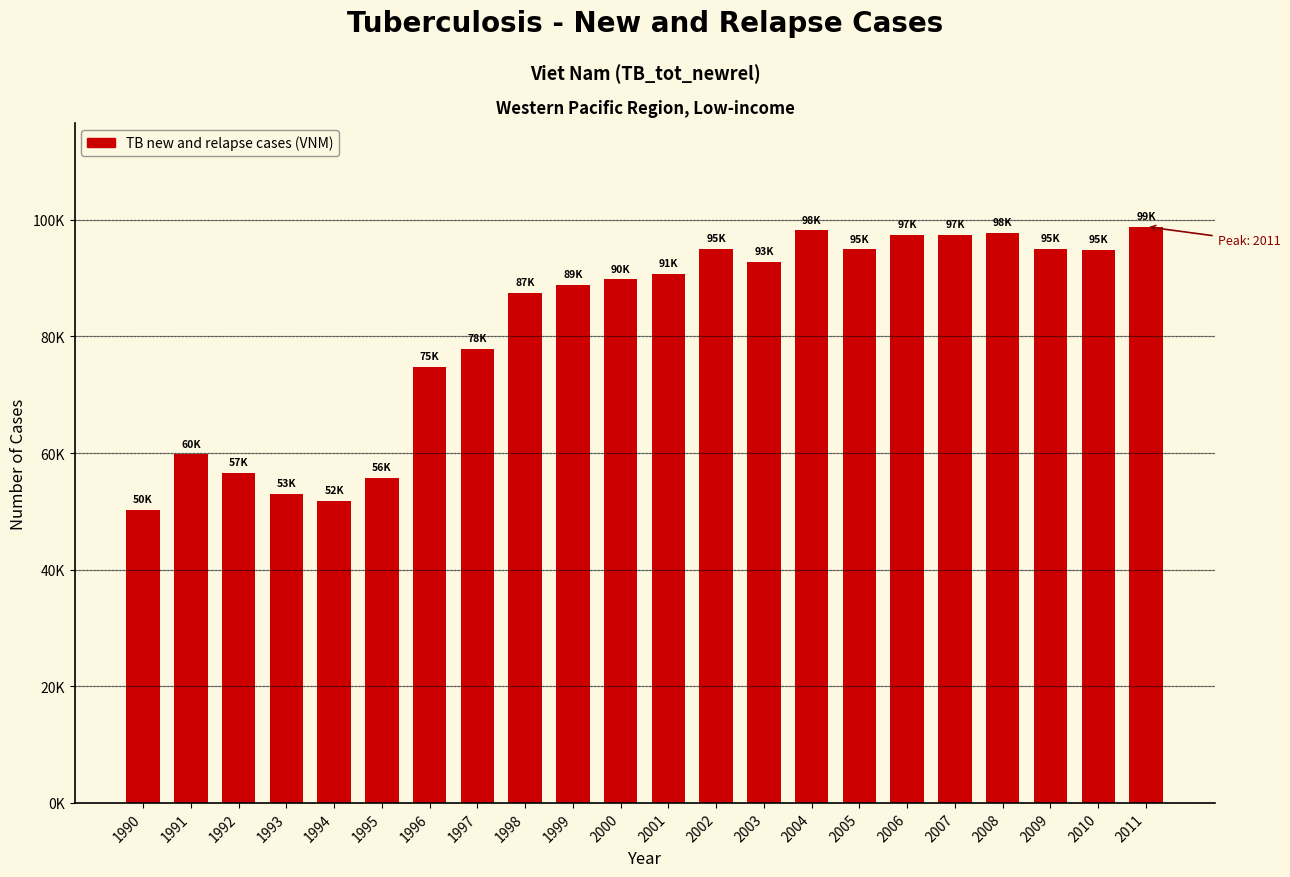

Reading left to right, transcribe all the data shown in this chart.

1990=50203	1991=59784	1992=56594	1993=52994	1994=51763	1995=55739	1996=74711	1997=77838	1998=87468	1999=88879	2000=89792	2001=90728	2002=95044	2003=92741	2004=98173	2005=94916	2006=97363	2007=97400	2008=97772	2009=95036	2010=94867	2011=98804